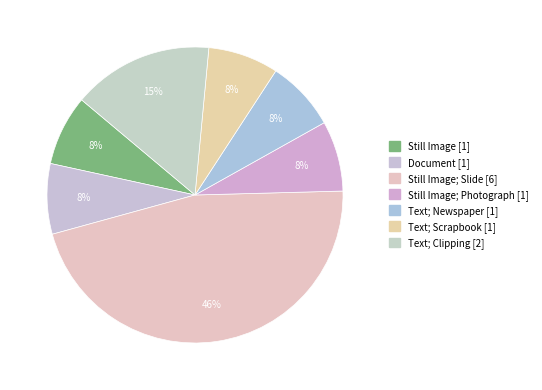

Count the number of slices in the pie.

7